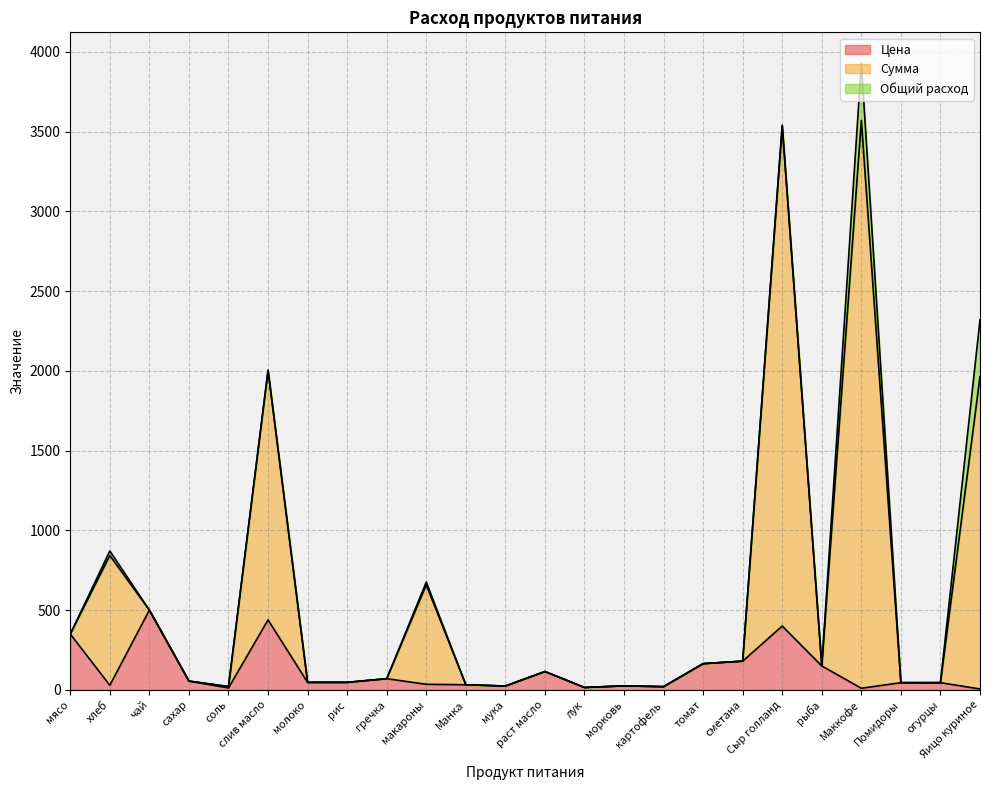

What is the label of the 3rd point from the left?

чай